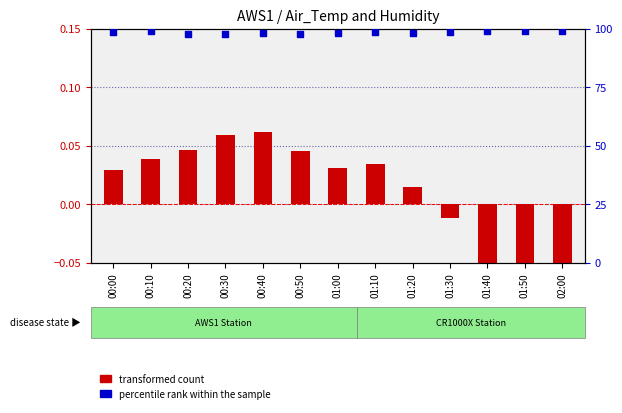

What are all the series names shown in the legend?

transformed count, percentile rank within the sample